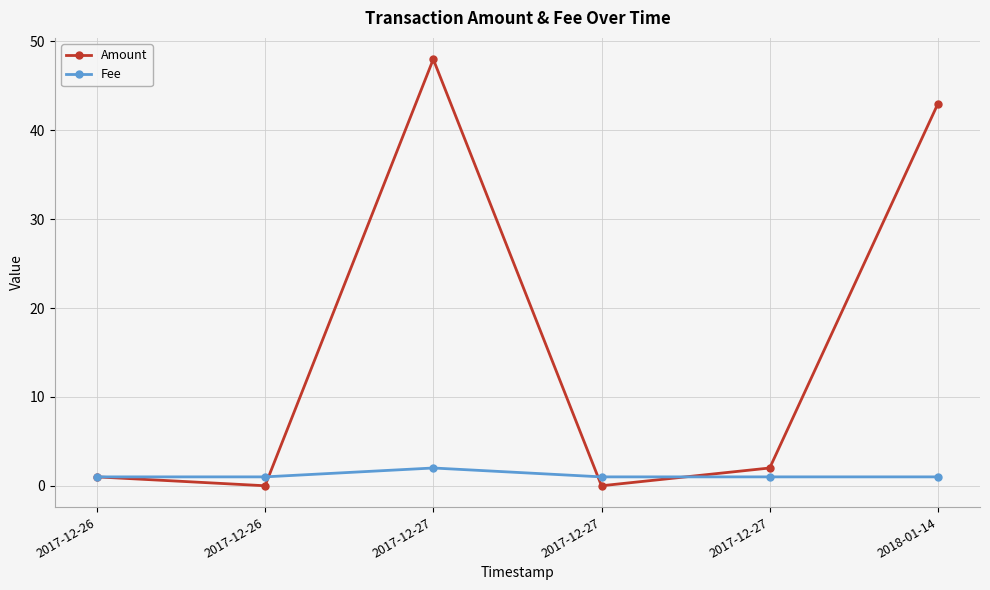

List the series in order of their overall mean, highest first.

Amount, Fee